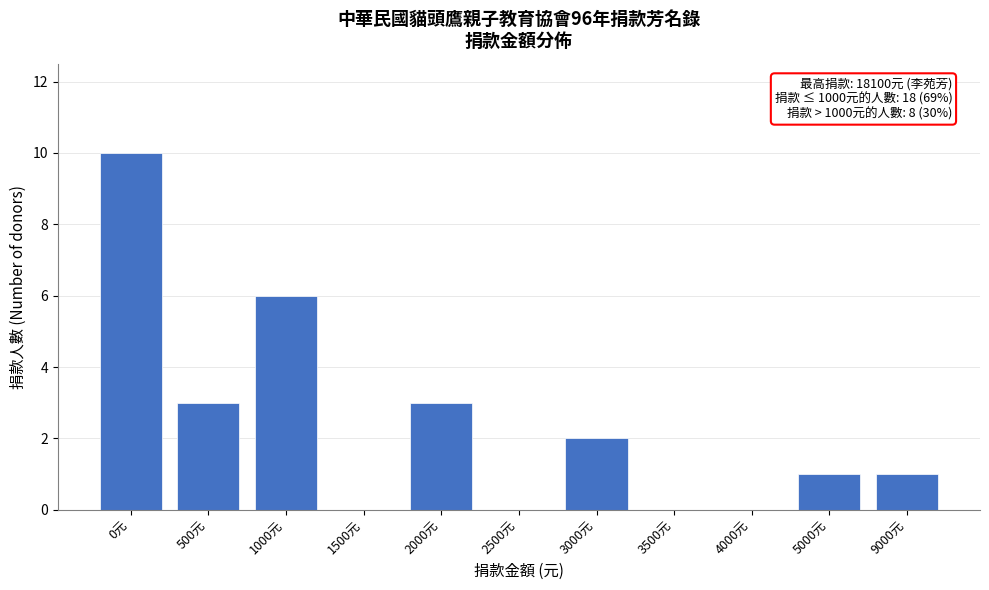

Reading left to right, what are all the values shown in this chart?

0元=10	500元=3	1000元=6	1500元=0	2000元=3	2500元=0	3000元=2	3500元=0	4000元=0	5000元=1	9000元=1